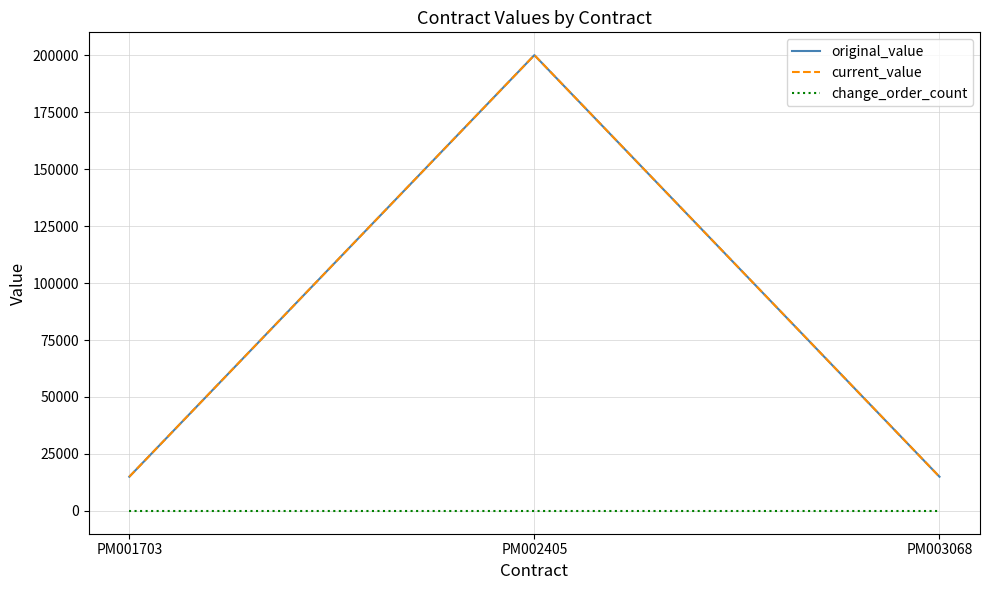

Does the chart have visible grid lines?

Yes